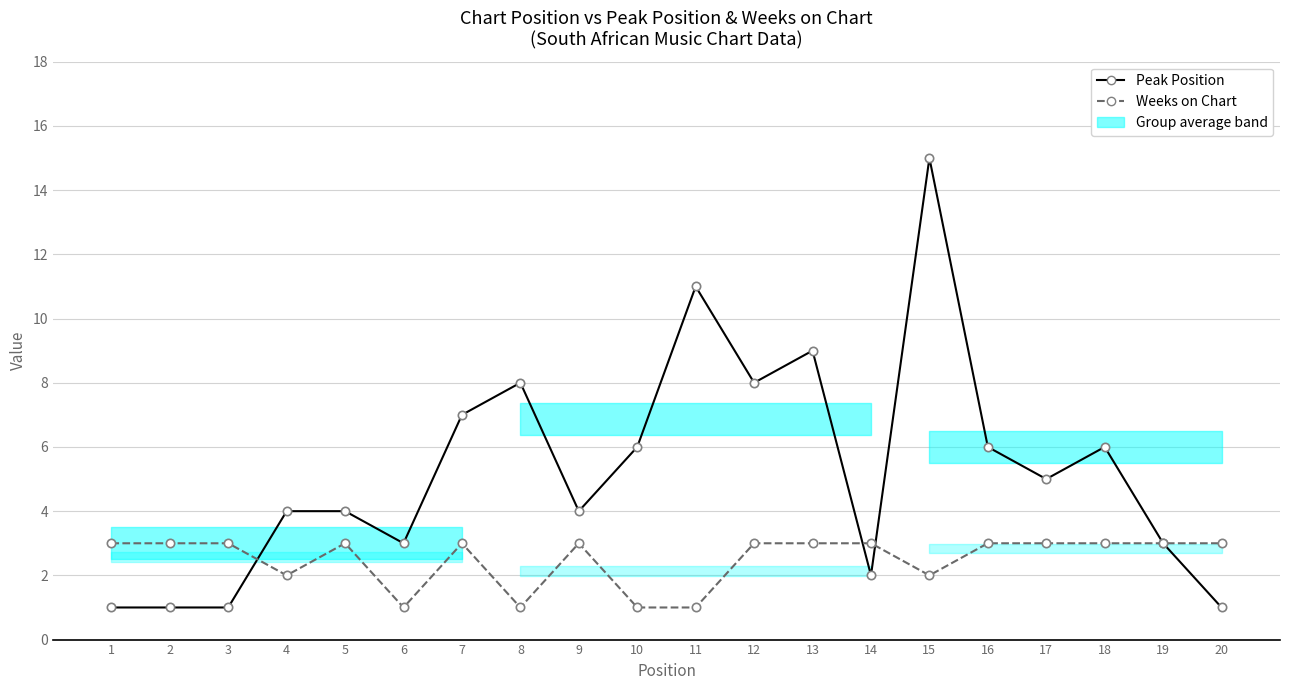

How many times do Peak Position and Weeks on Chart cross each other?

3